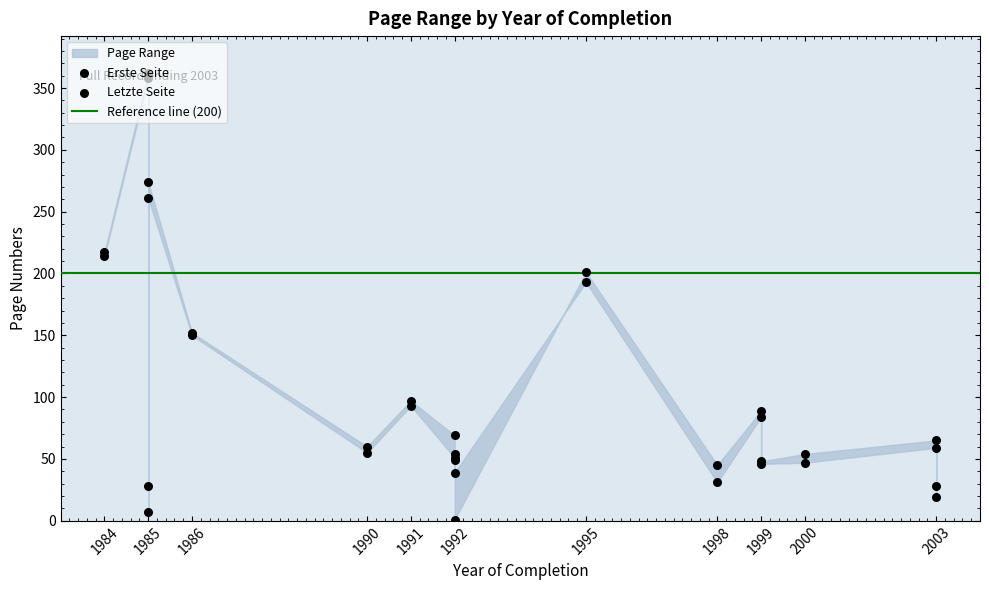

What is the total value across all series at 1985?

720